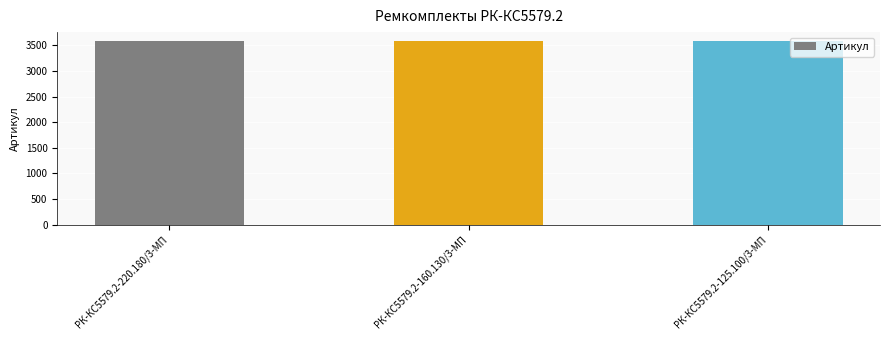

What is the approximate value at РК-КС5579.2-220.180/3-МП?

3579